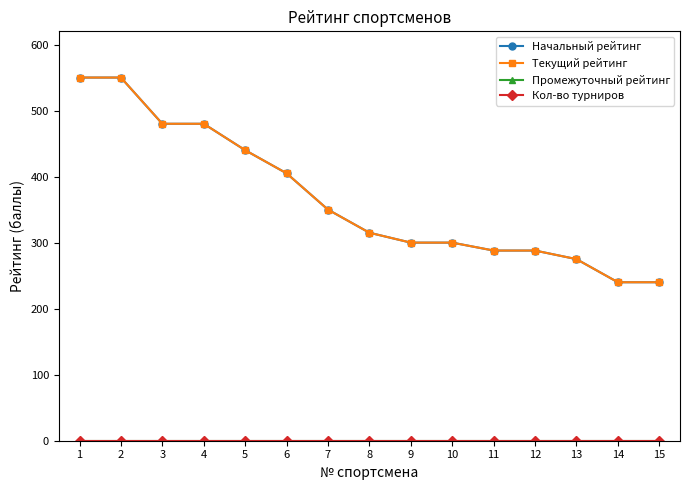

True or false: Кол-во турниров and Начальный рейтинг intersect in this chart.

False